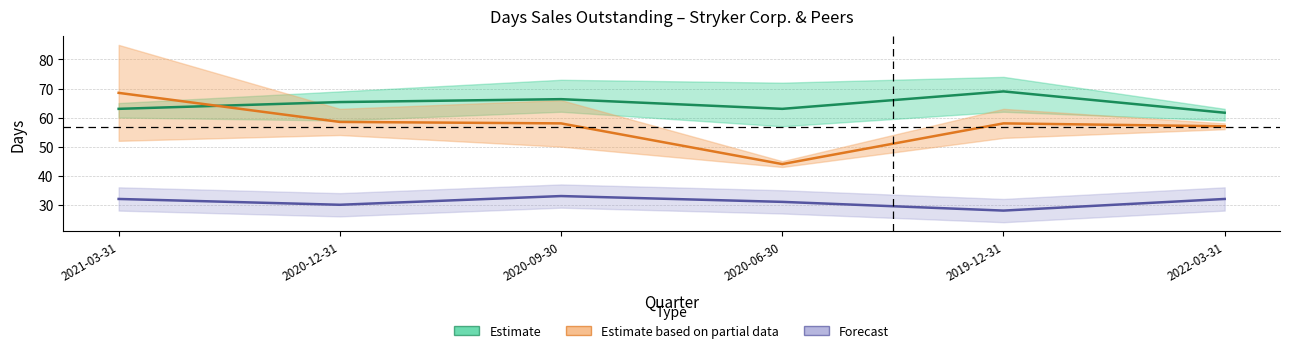

What is the average value of the Estimate (Stryker / Abbott / Medtronic) series?

64.7